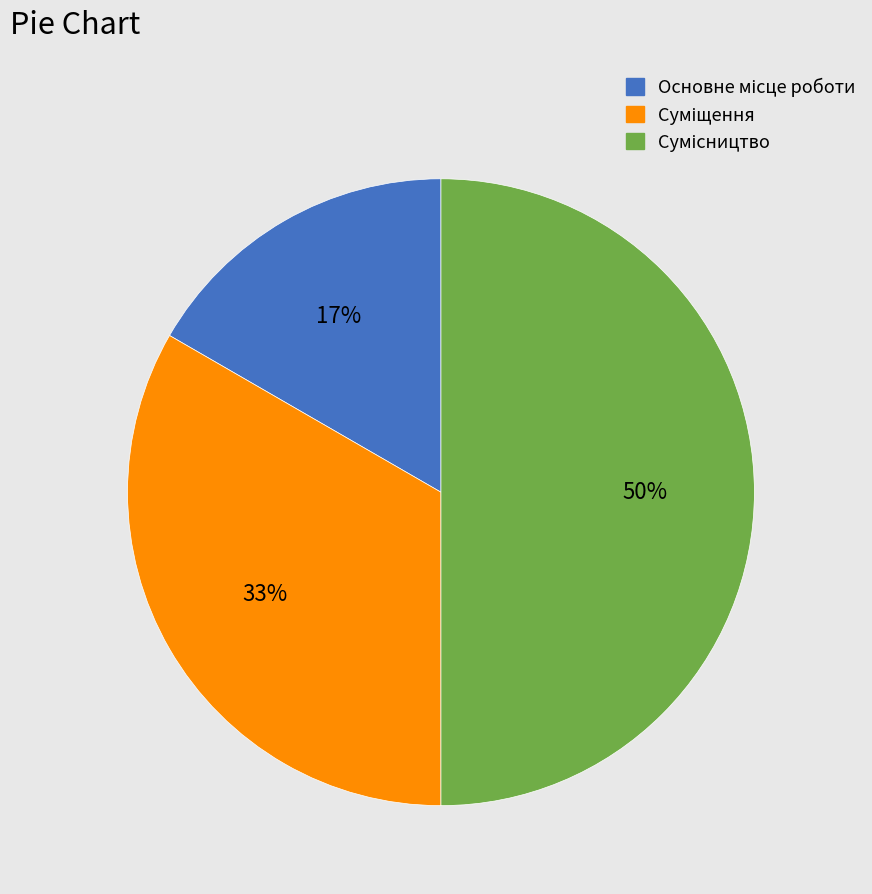

To the nearest percent, what is the average slice percentage?

33%